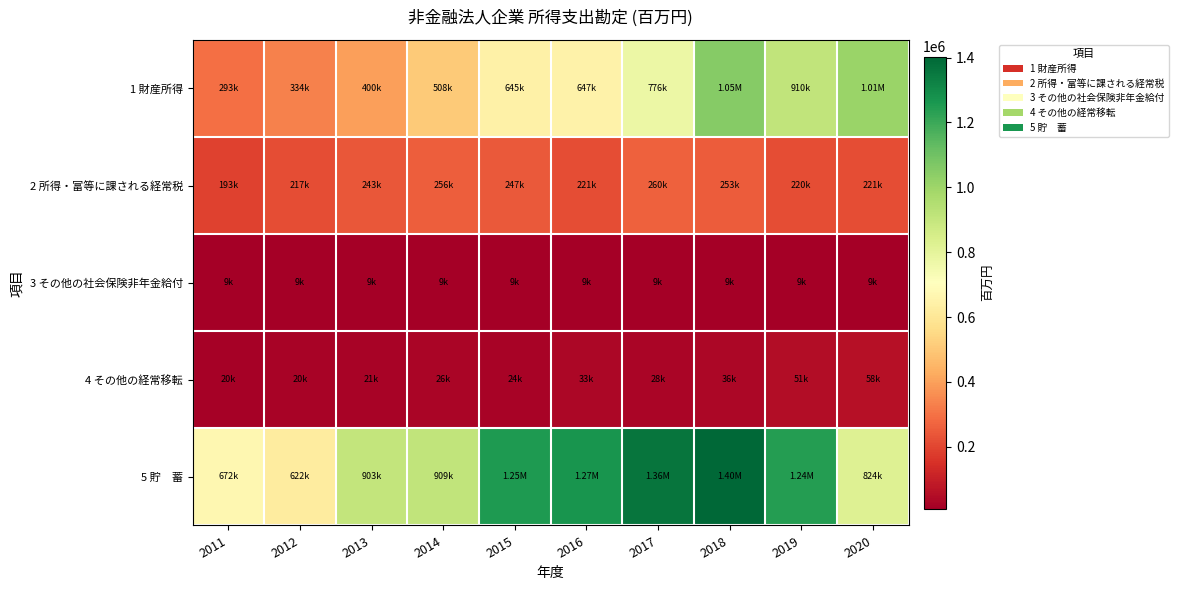

At 2013, list the series in order from largest to smallest.

5 貯 蓄, 1 財産所得, 2 所得・富等に課される経常税, 4 その他の経常移転, 3 その他の社会保険非年金給付